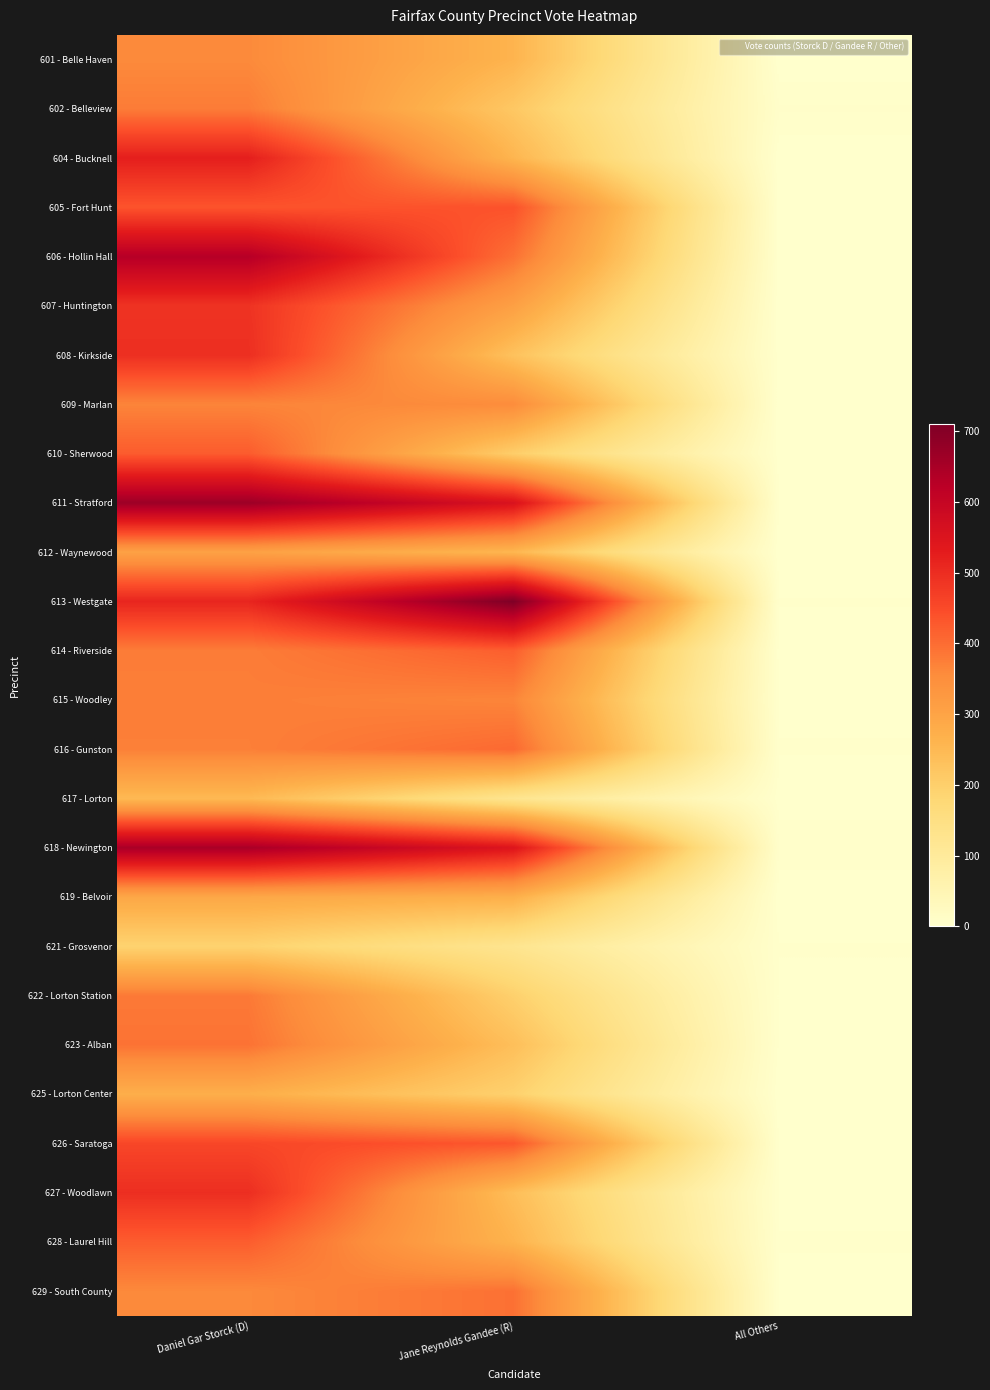

At how many categories does at least one series exceed 302?

2